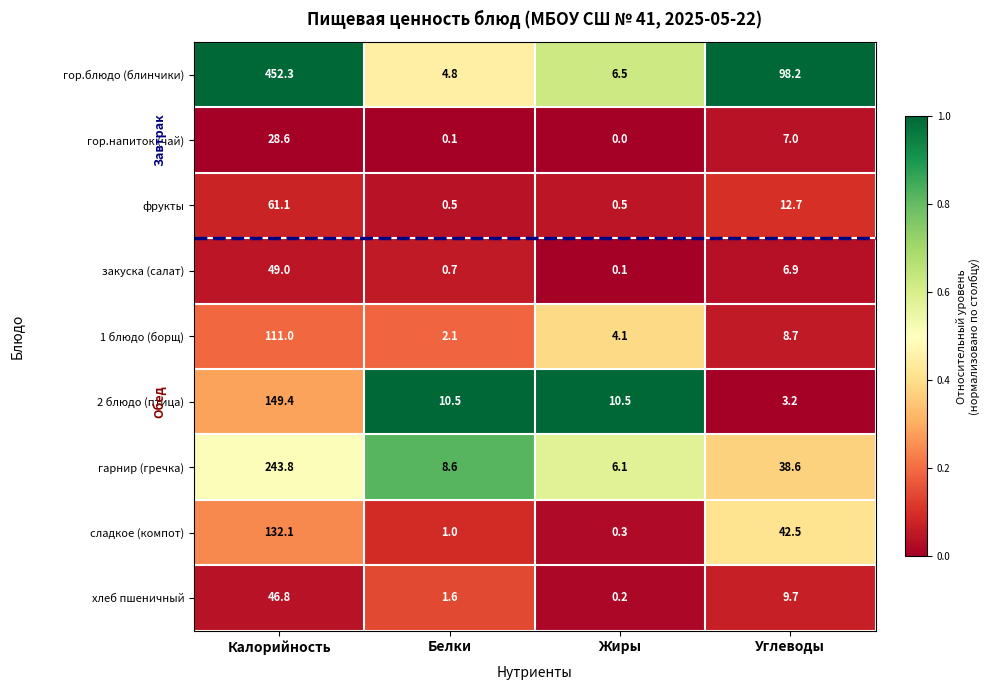

What is the difference between the maximum and minimum values in the гарнир (гречка) series?

237.7